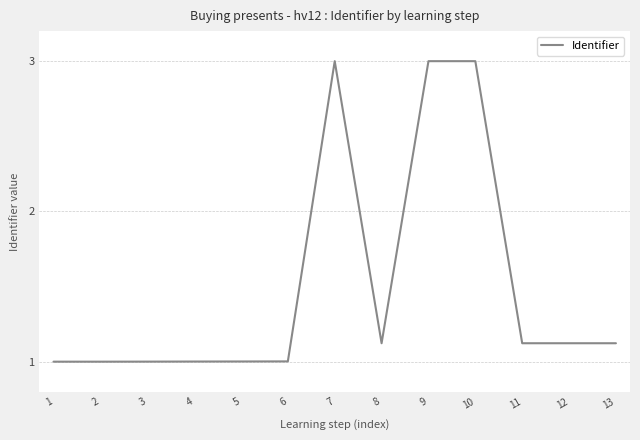

What is the maximum value shown in the chart?

3.0